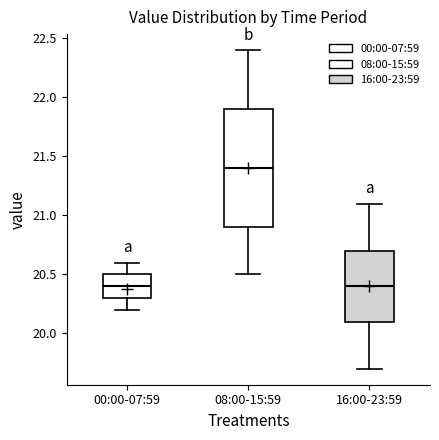

Where is the lower edge of the box for 16:00-23:59 on the y-axis? The values are not printed on the chart, so give them approximately, as read against the axis.

20.1